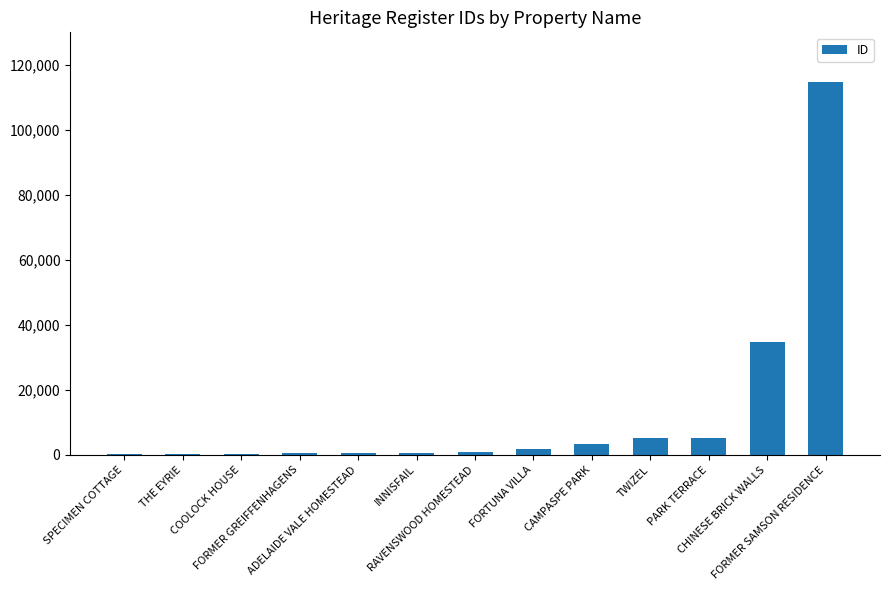

What is the greatest value displayed?

114752